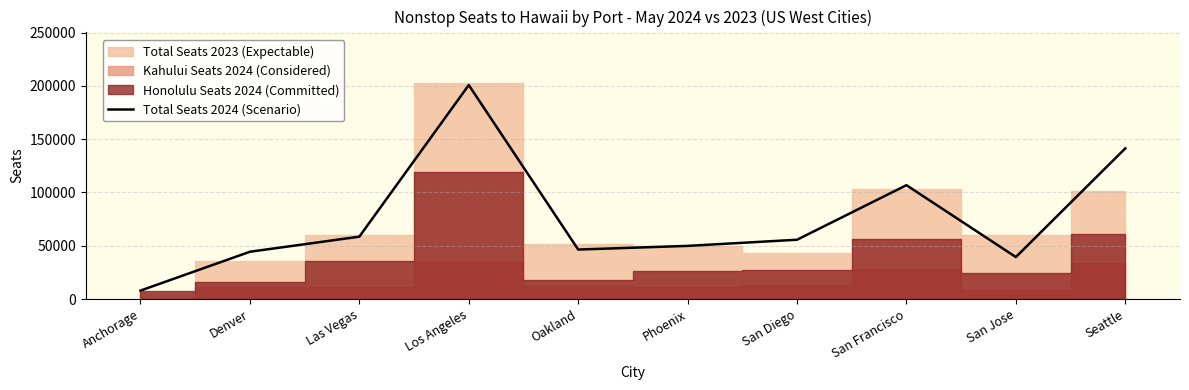

What is the lowest value of the Total Seats 2024 (Scenario) series?

7972